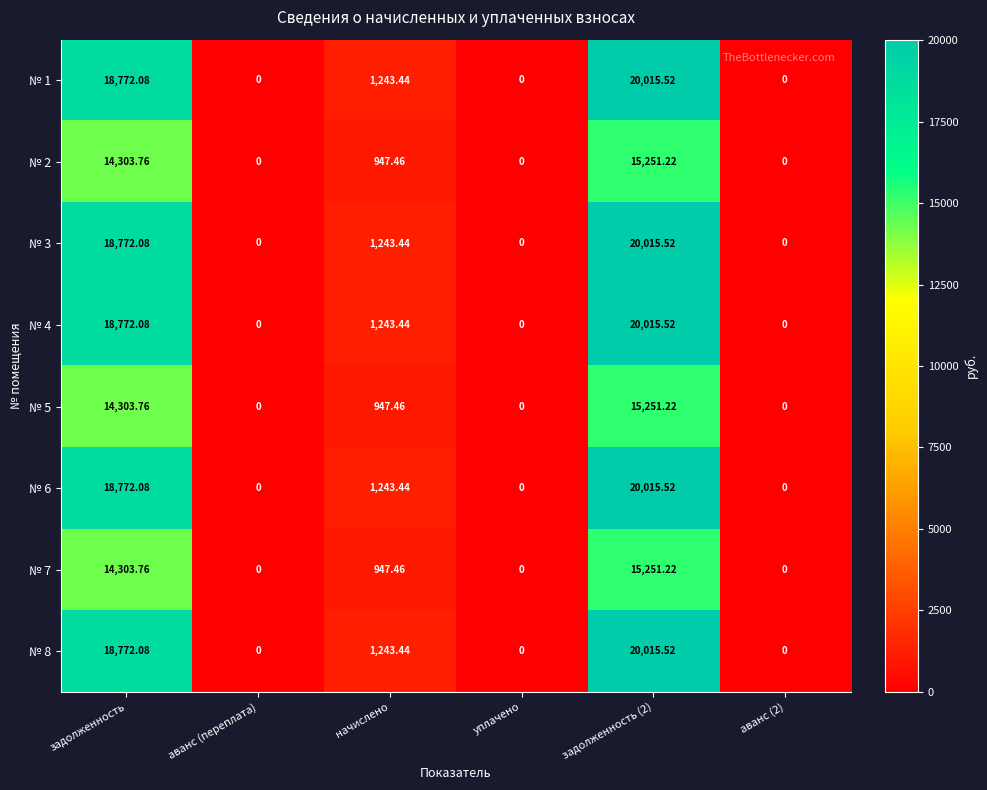

How many values in № 4 are above zero?

3